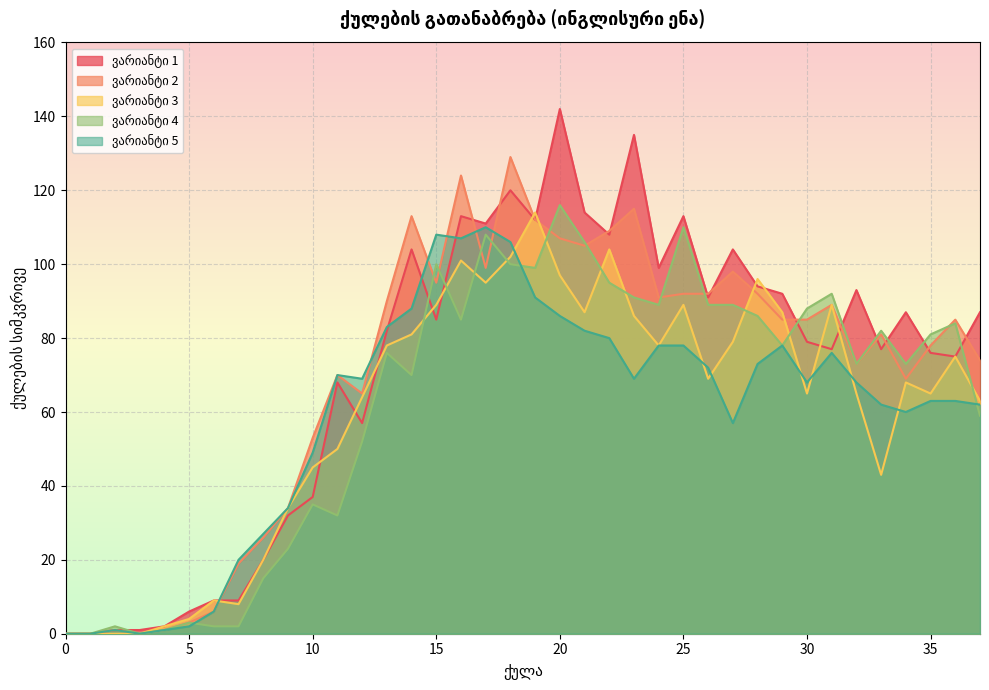

What are all the series names shown in the legend?

ვარიანტი 1, ვარიანტი 2, ვარიანტი 3, ვარიანტი 4, ვარიანტი 5